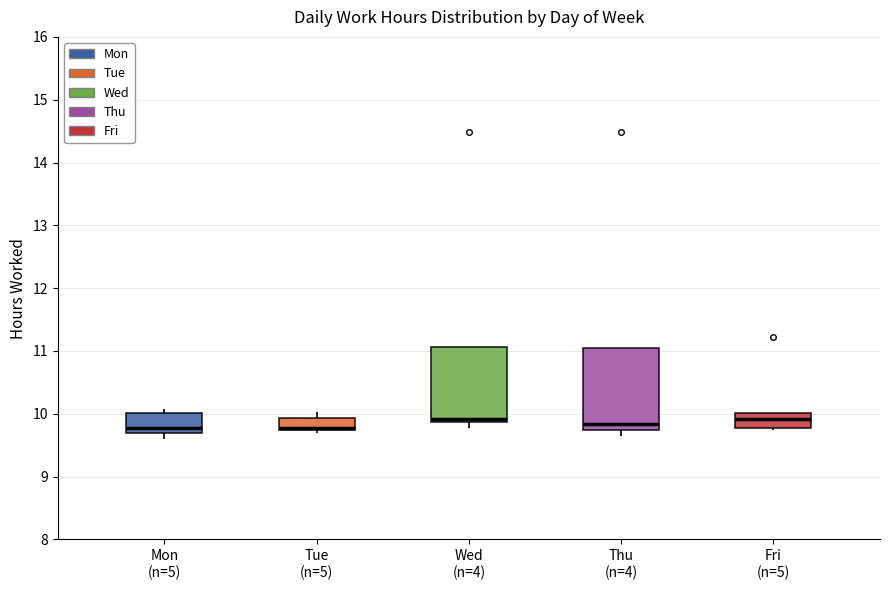

Comparing the boxes themselves (not the whiskers), which one is the tallest?

Thu (n=4)